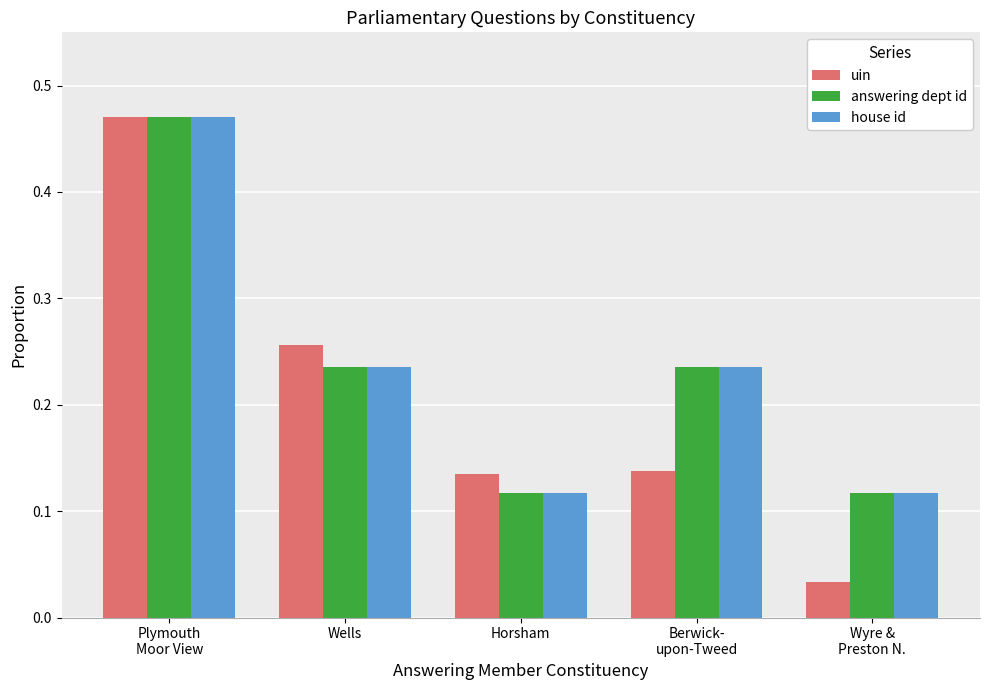

What is the total value across all series at Horsham?

0.4